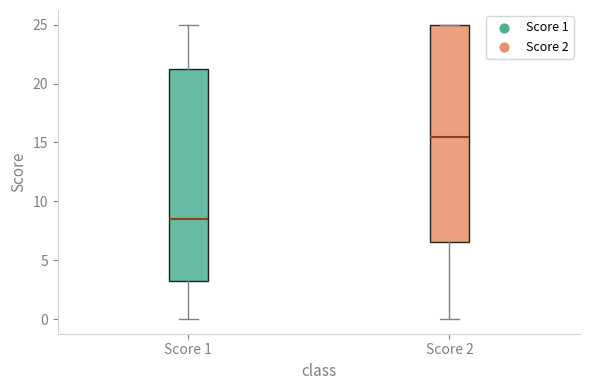

Which box's median line is the lowest?

Score 1